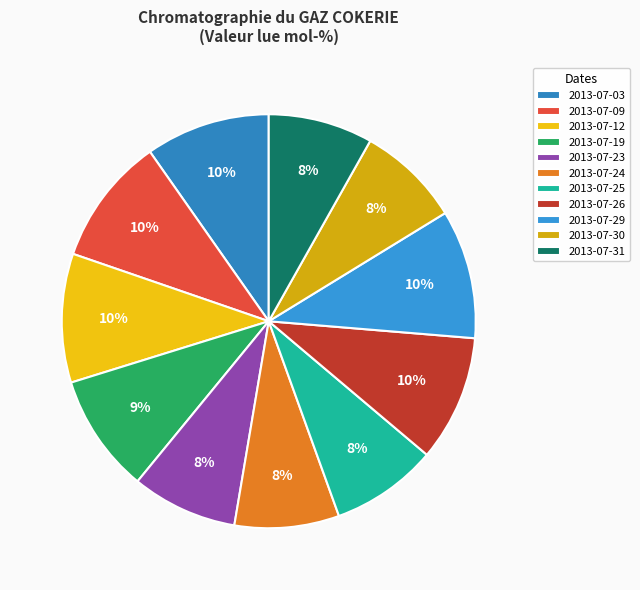

Does 2013-07-29 account for over 50% of the chart?

No